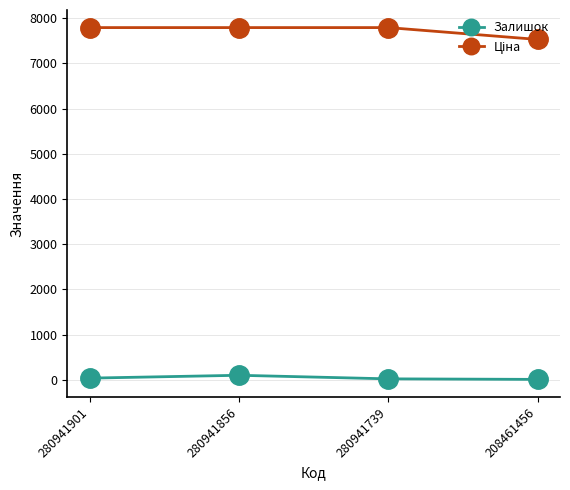

What is the difference between the Залишок values at 280941856 and 280941739?

79.0